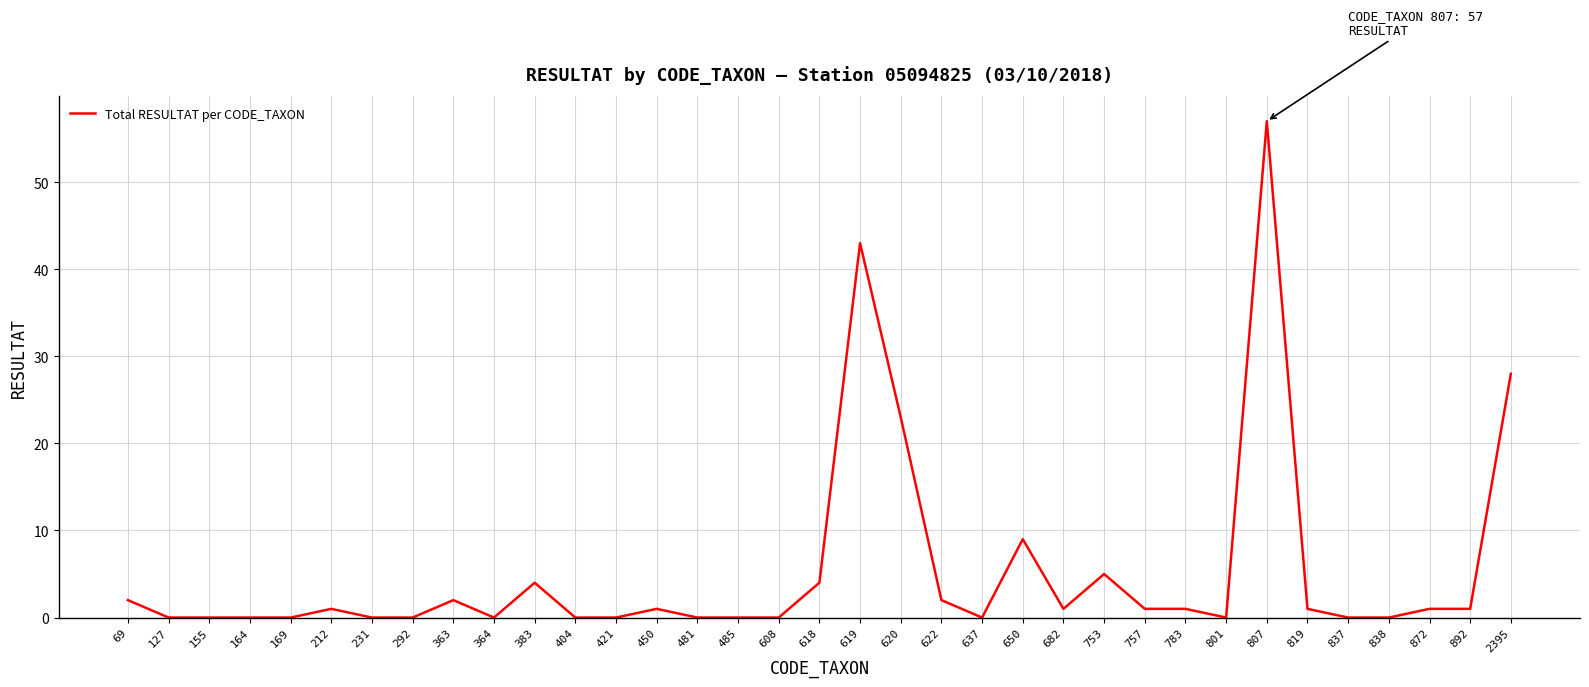

What is the greatest value displayed?

57